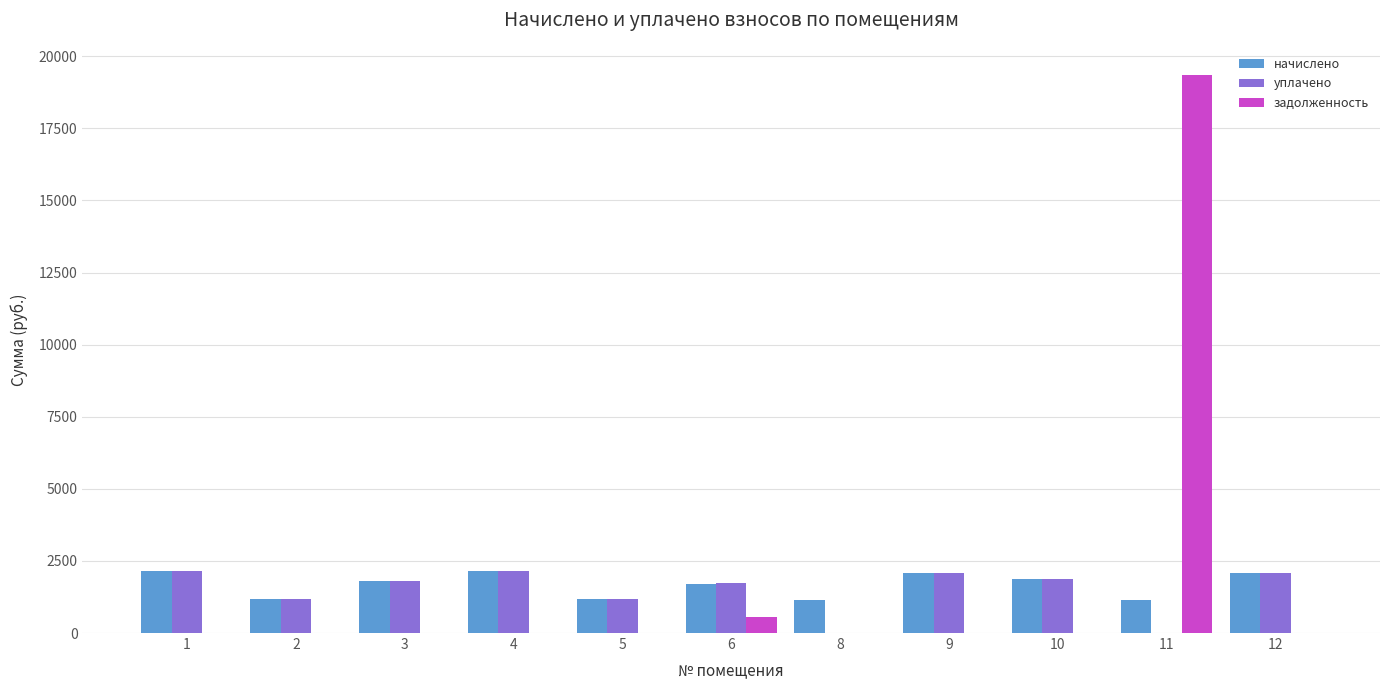

What is the sum of all начислено values?

18432.7